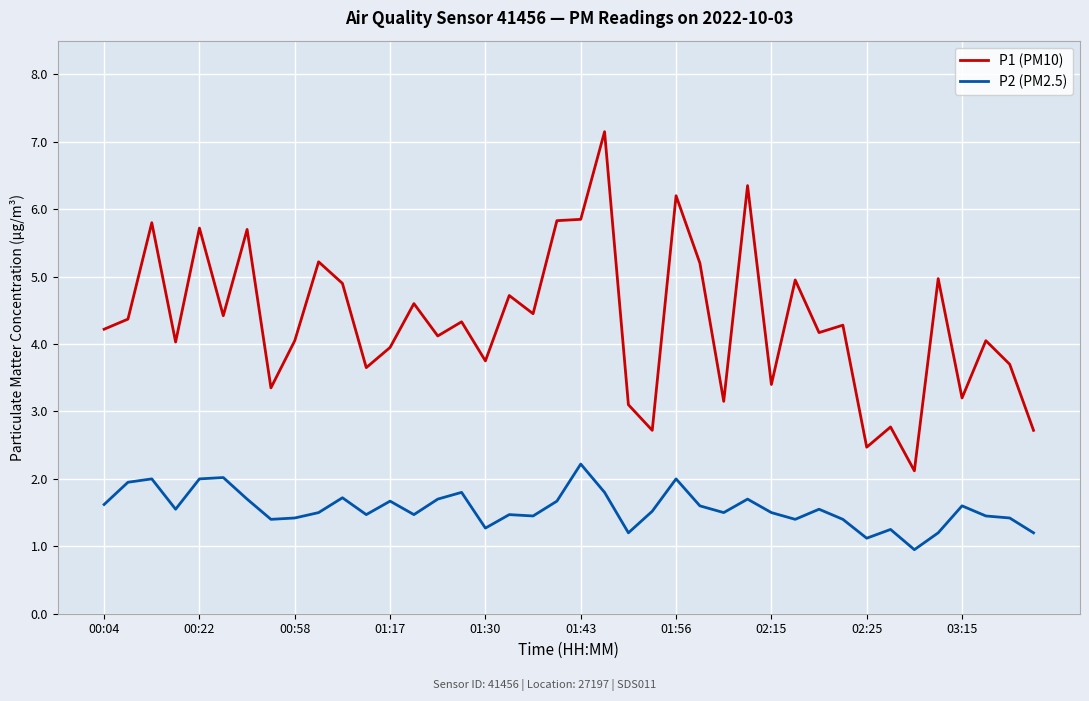

Rank the series by their maximum value, from lowest to highest.

P2 (PM2.5), P1 (PM10)